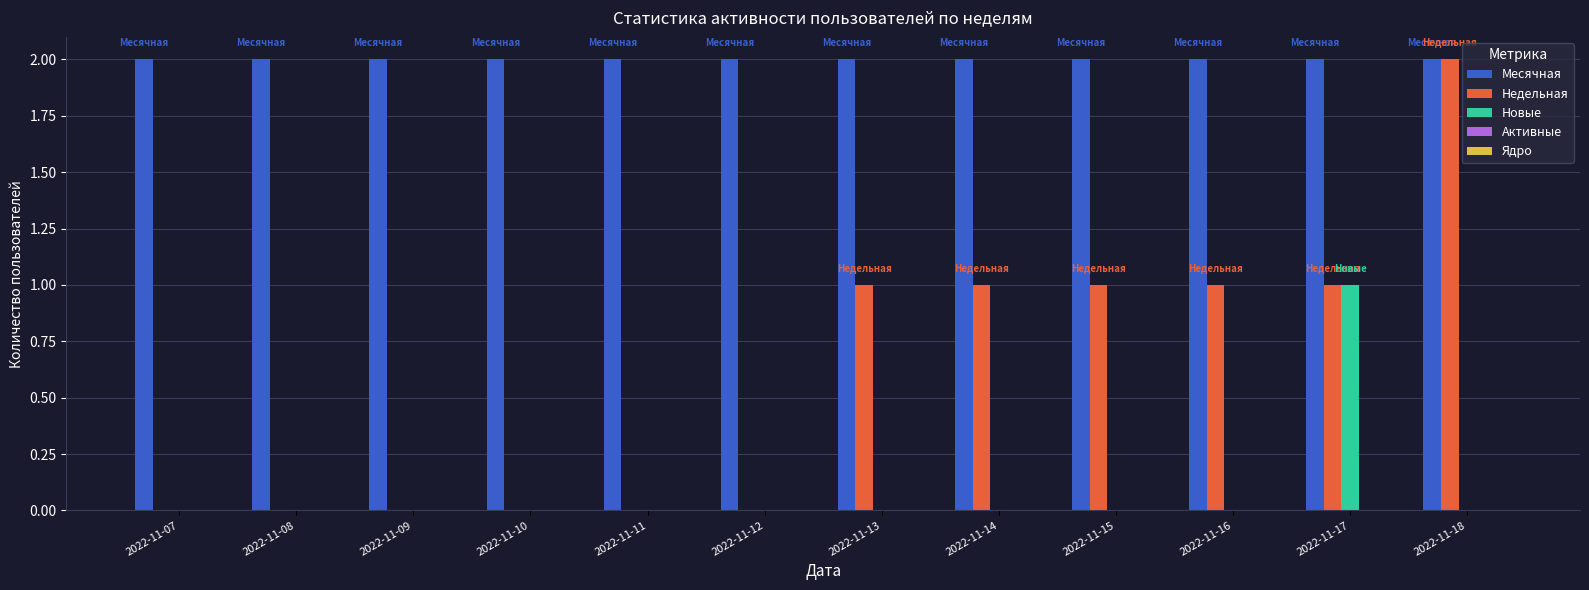

Which series has the largest total across all categories?

Месячная